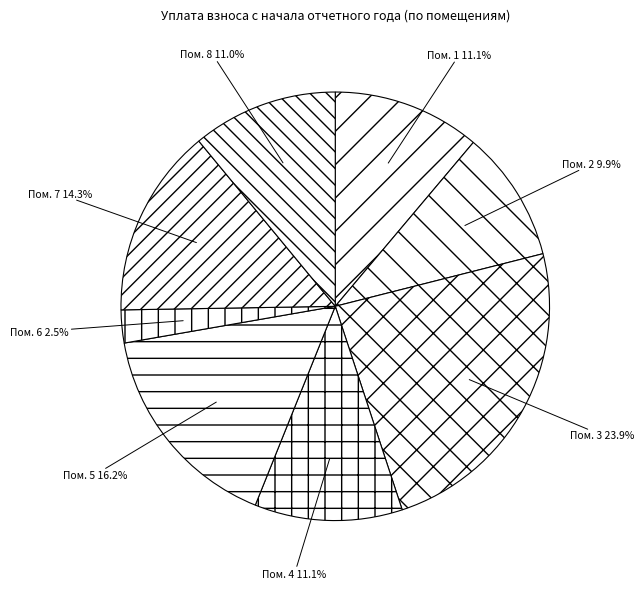

Between Пом. 7 and Пом. 6, which is larger?

Пом. 7